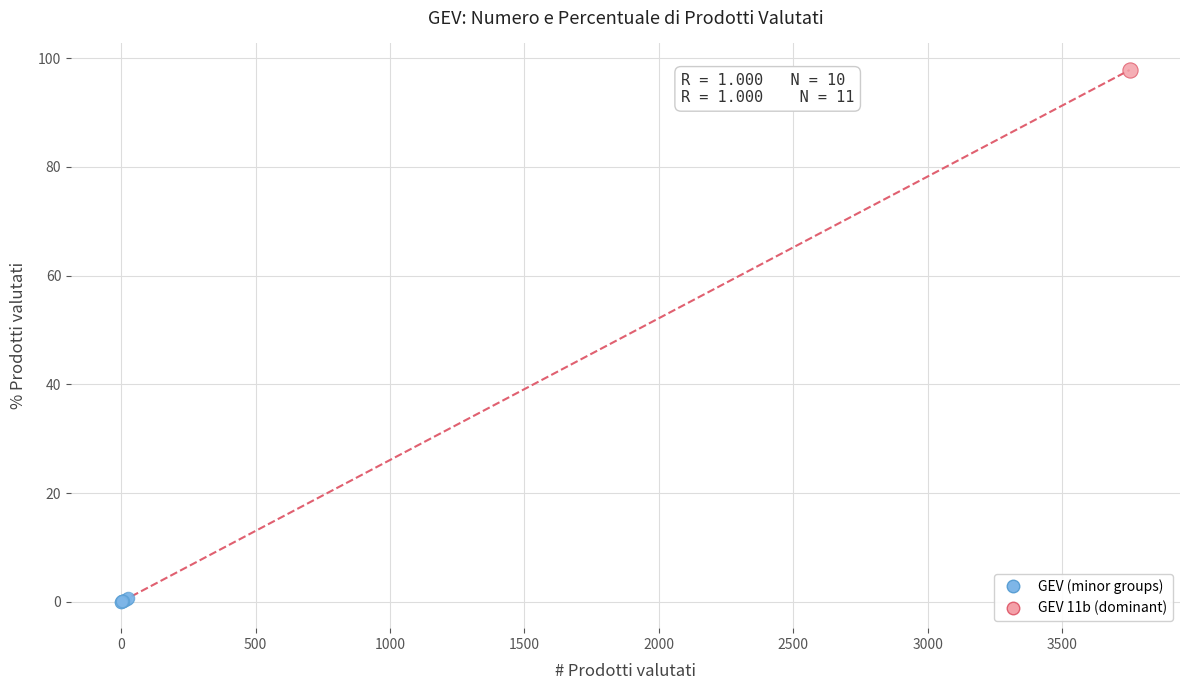

What are all the series names shown in the legend?

GEV (minor groups), GEV 11b (dominant)